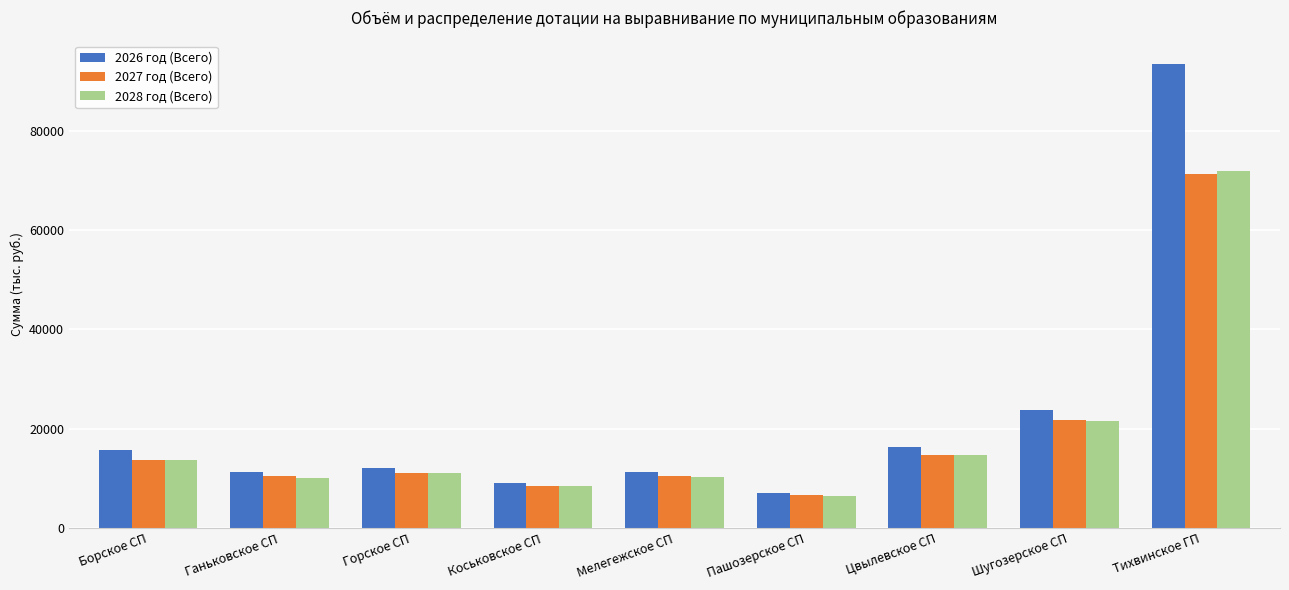

What is the total value across all series at Пашозерское СП?

19973.4